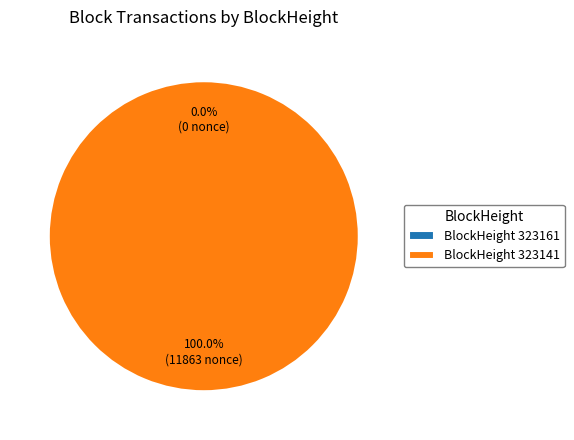

Count the number of slices in the pie.

2